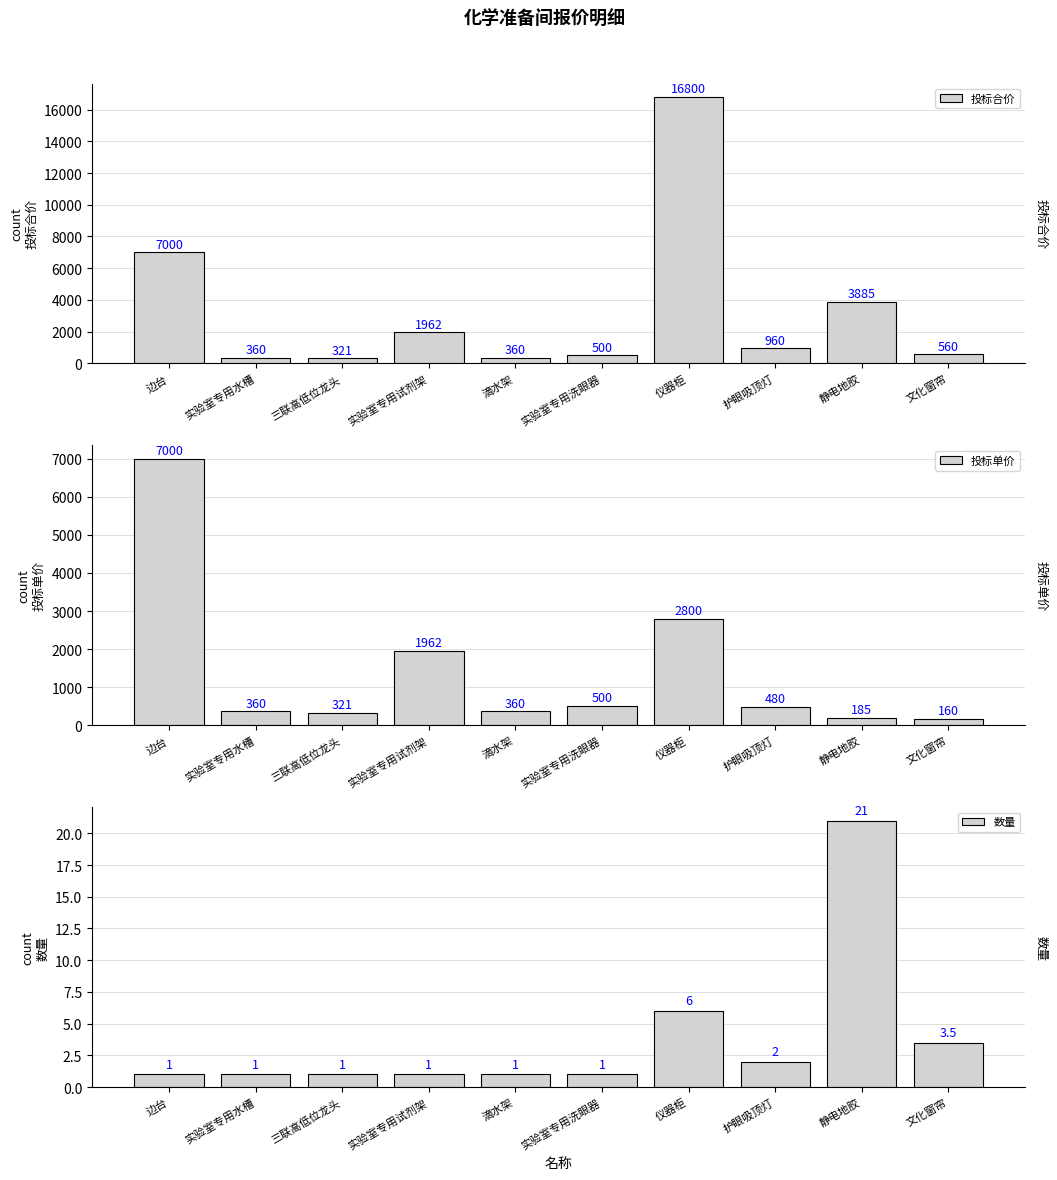

At how many categories does at least one series exceed 12859?

1